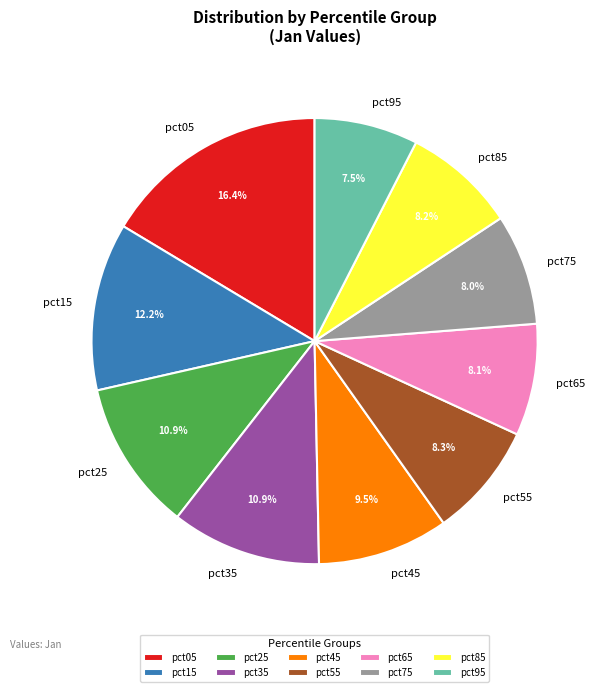

True or false: pct65 accounts for 16% of the total.

False